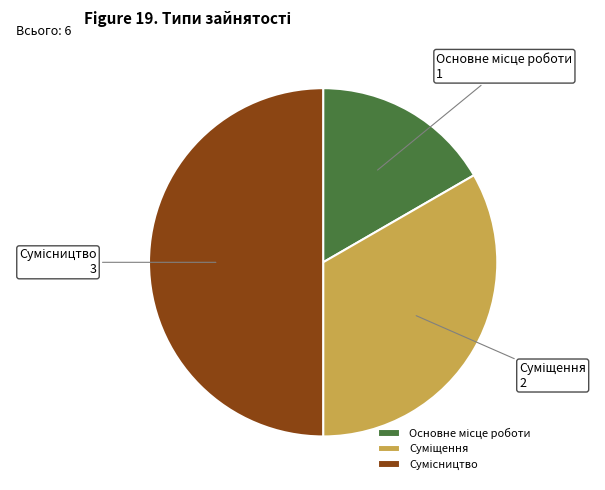

What percentage is NOT represented by Суміщення?

66.7%